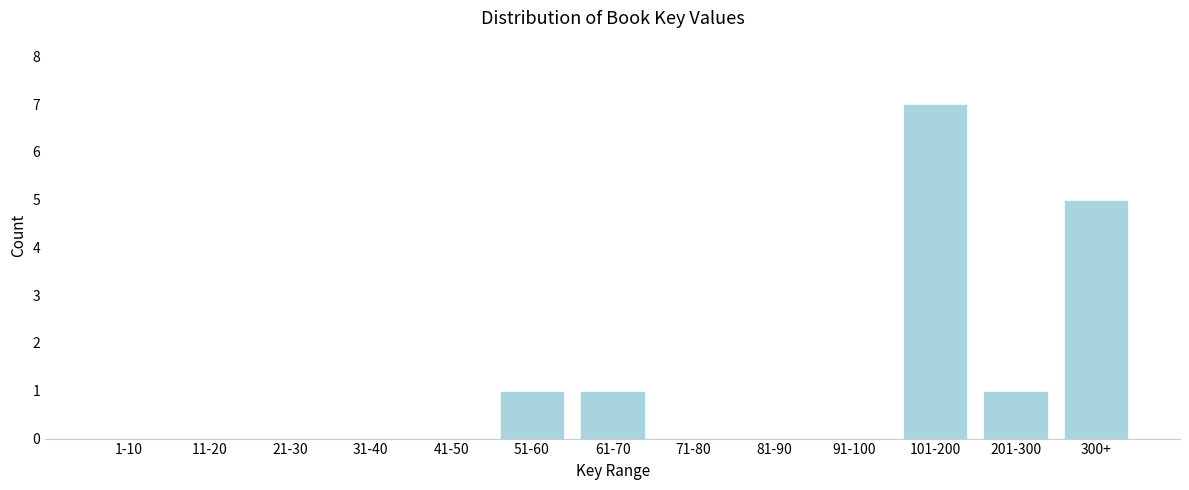

Reading left to right, what are all the values shown in this chart?

1-10=0	11-20=0	21-30=0	31-40=0	41-50=0	51-60=1	61-70=1	71-80=0	81-90=0	91-100=0	101-200=7	201-300=1	300+=5